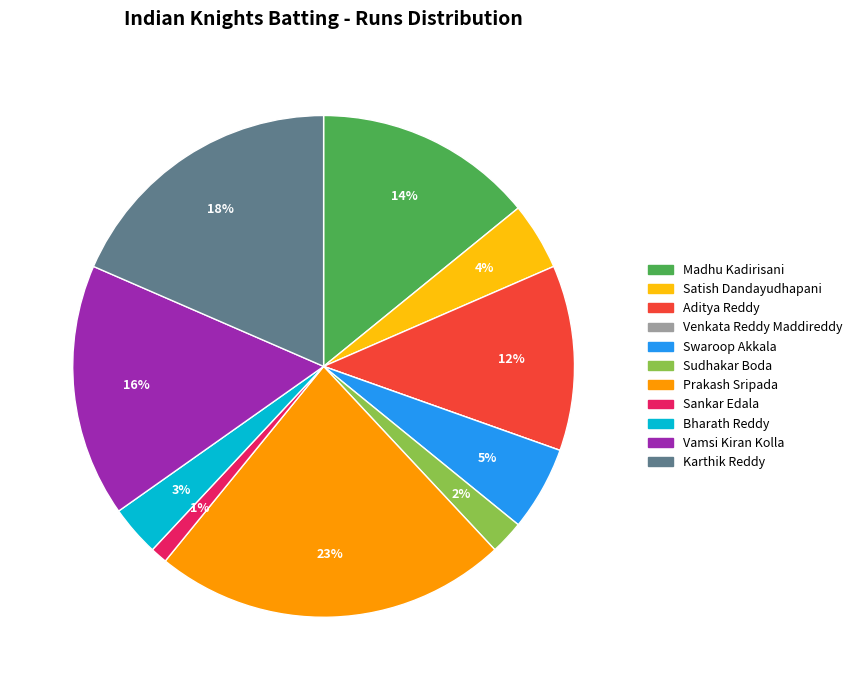

Combined, do Madhu Kadirisani and Aditya Reddy account for over 50%?

No